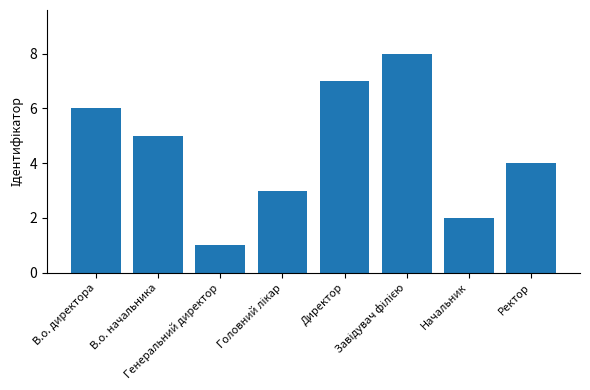

Read the value at Ректор.

4